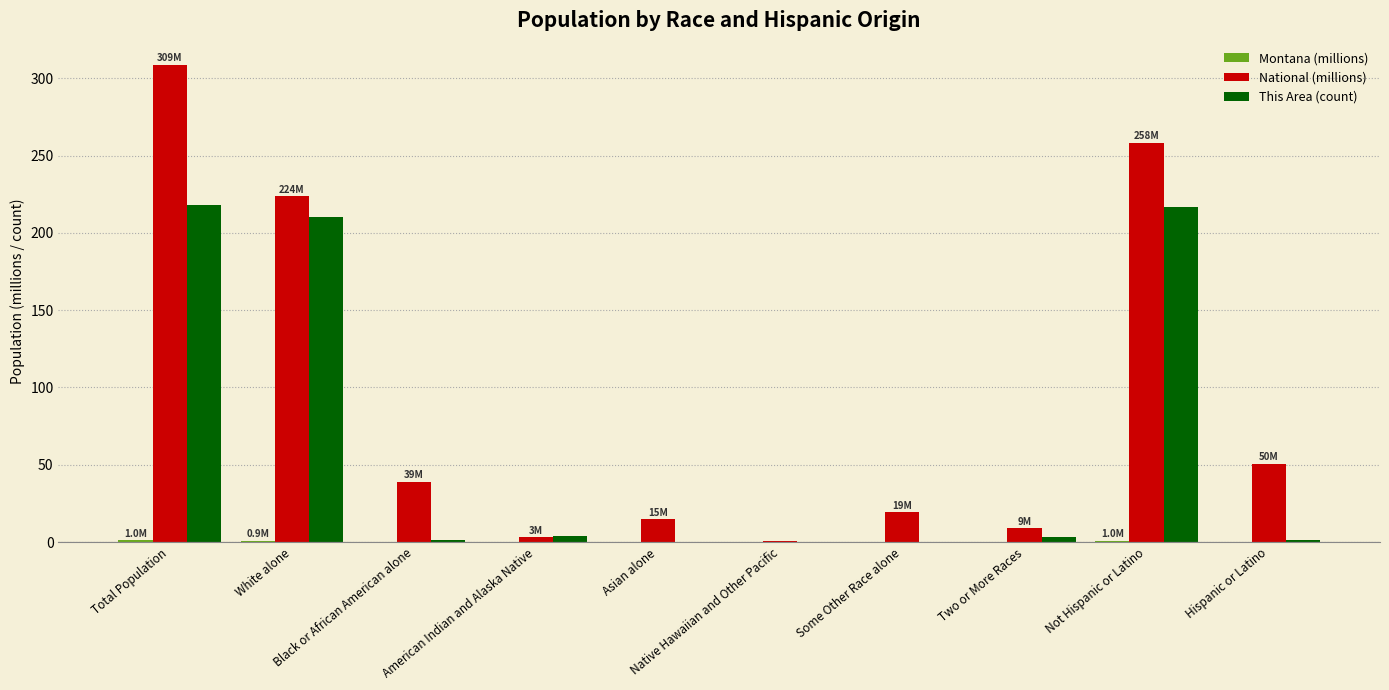

Which series has the largest total across all categories?

National (millions)